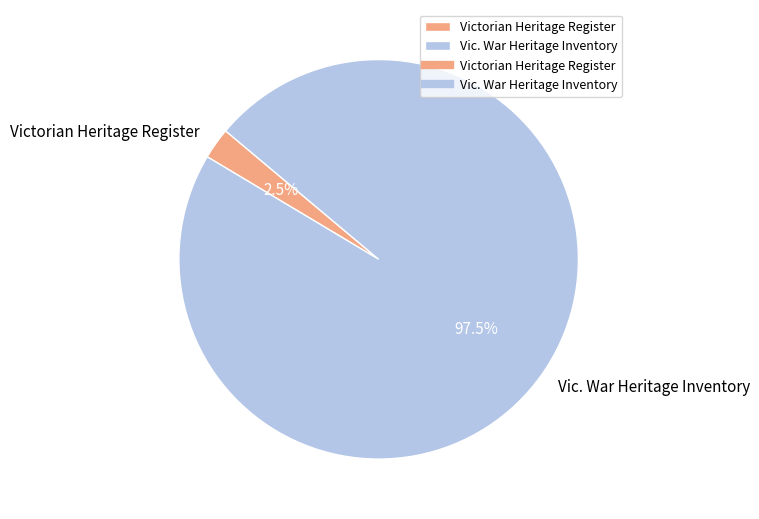

Which slice is the smallest?

Victorian Heritage Register